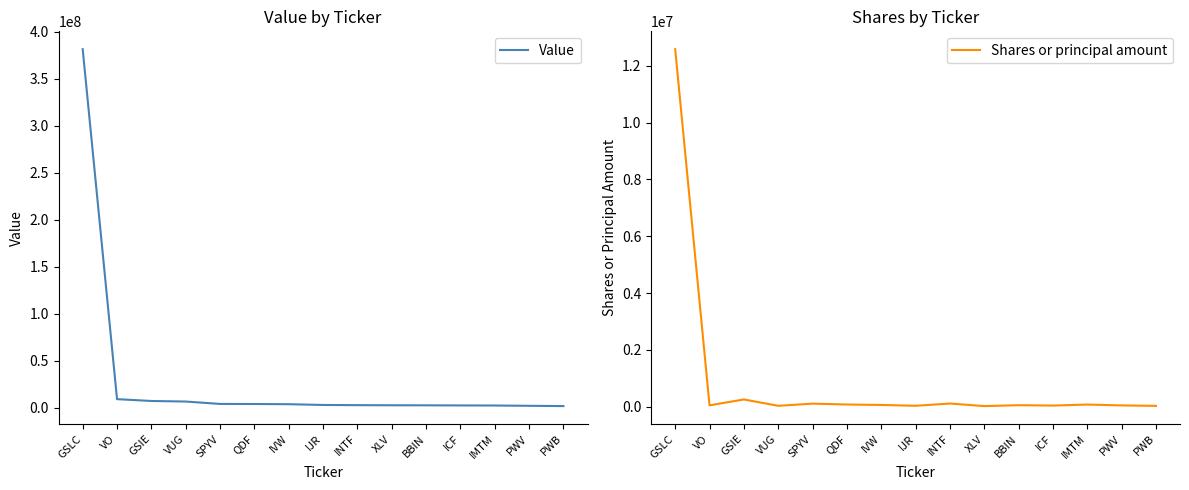

Reading left to right, transcribe all the data shown in this chart.

Value: GSLC=381430503	VO=8968000	GSIE=7017000	VUG=6426000	SPYV=3871000	QDF=3803000	IVW=3588000	IJR=2776000	INTF=2575000	XLV=2441000	BBIN=2402000	ICF=2278000	IMTM=2194000	PWV=1894000	PWB=1575000
Shares or principal amount: GSLC=12583000	VO=45529	GSIE=252685	VUG=28830	SPYV=105141	QDF=74966	IVW=59449	IJR=30040	INTF=109432	XLV=19038	BBIN=50785	ICF=37487	IMTM=73312	PWV=43393	PWB=26847